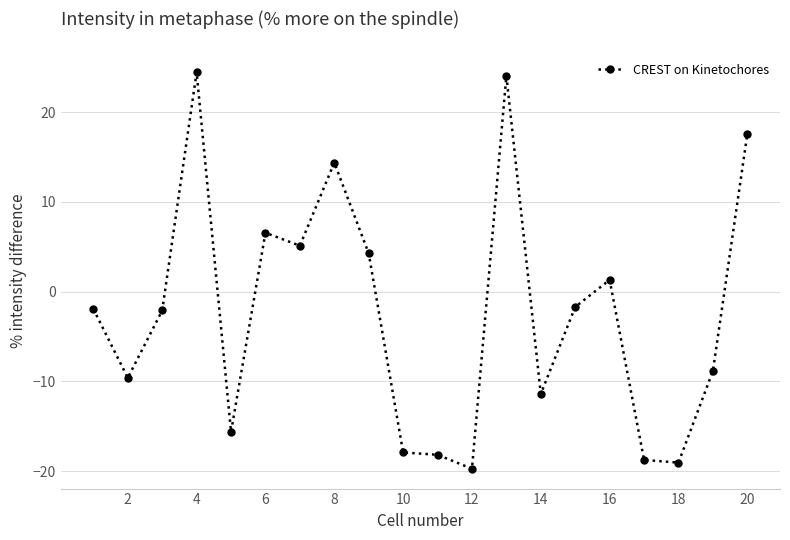

What is the difference between the maximum and minimum values?

44.2